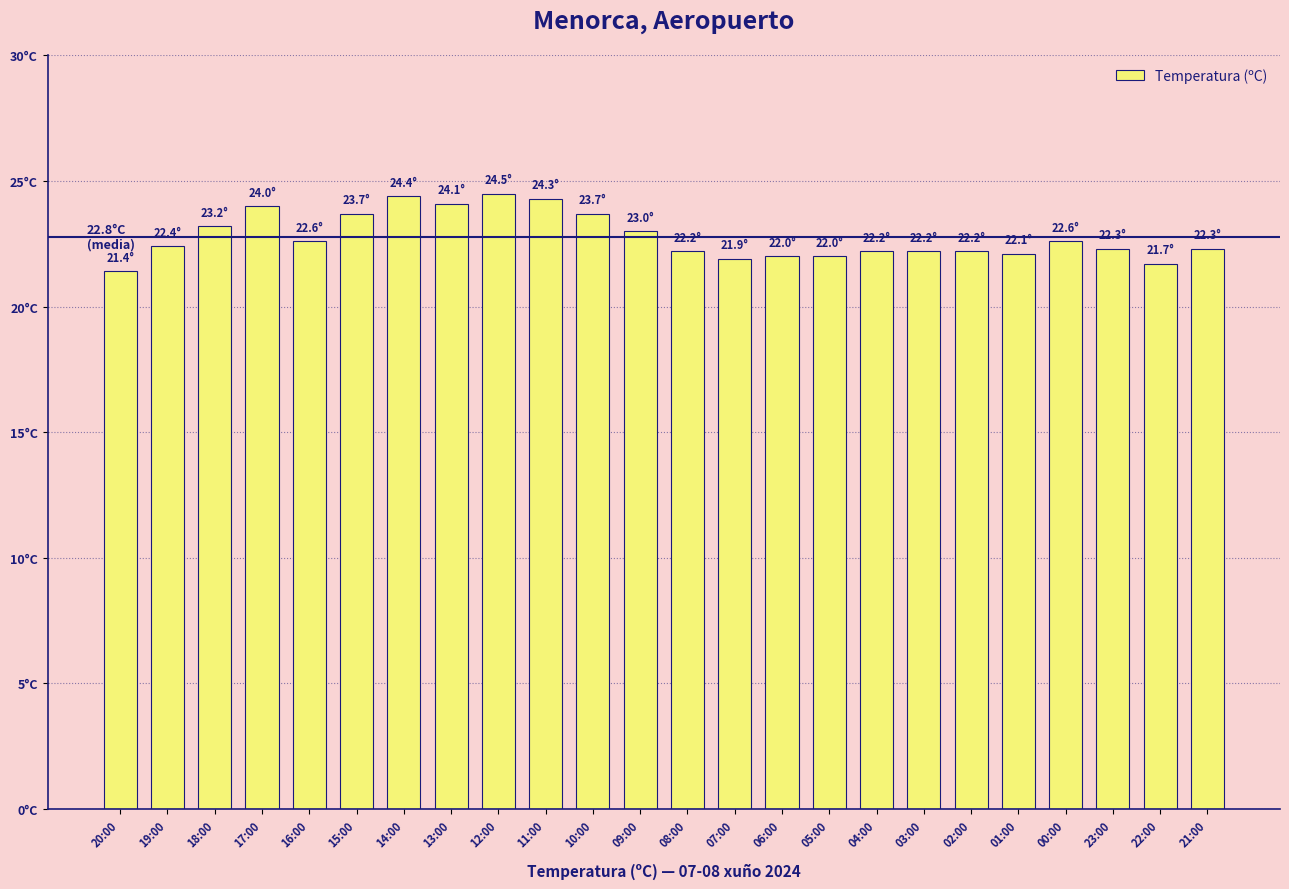

What is the value of the 4th bar from the left?

24.0